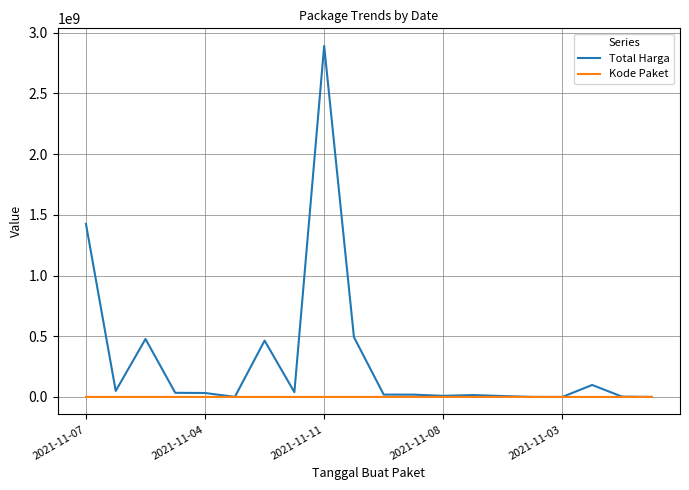

What is the average value of the Total Harga series?

304058624